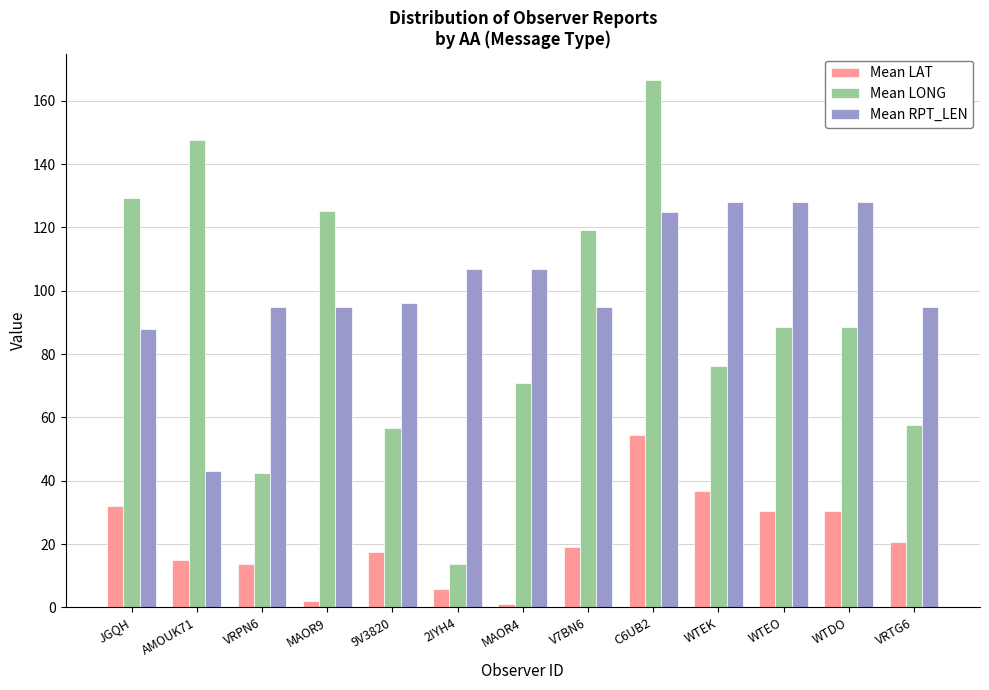

Rank the series by their maximum value, from lowest to highest.

Mean LAT, Mean RPT_LEN, Mean LONG